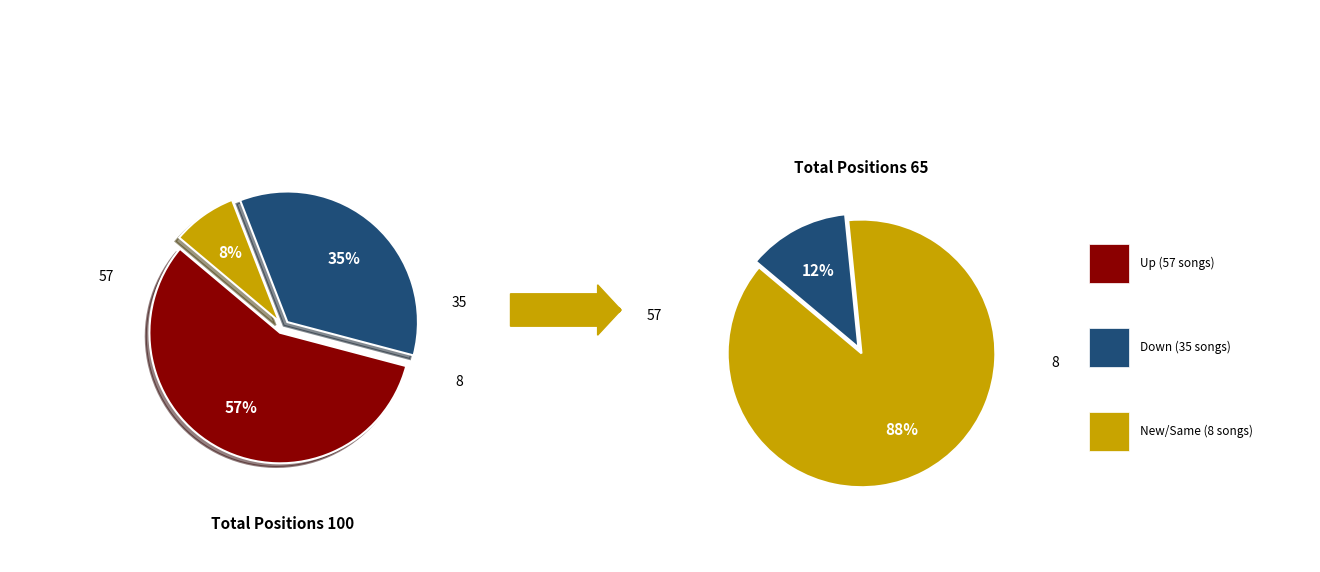

What is the total percentage of down and new?

43.0%